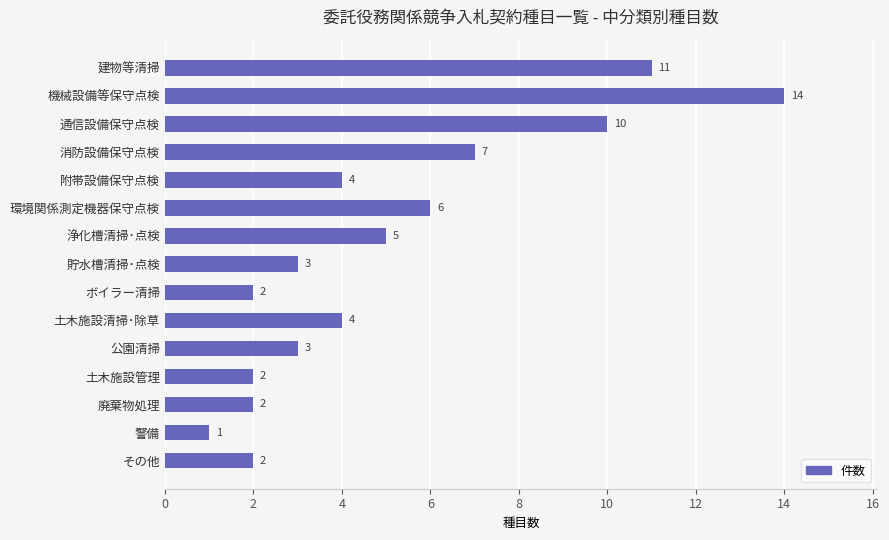

Does the chart contain any negative values?

No